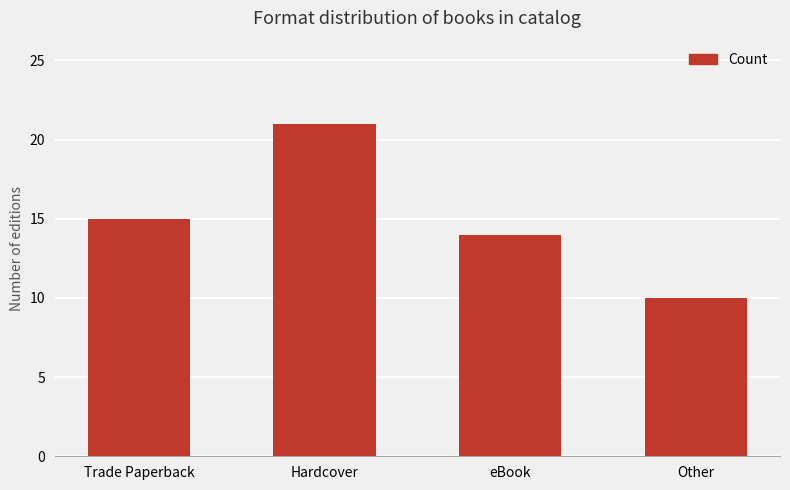

What is the change in value from Hardcover to eBook?

-7